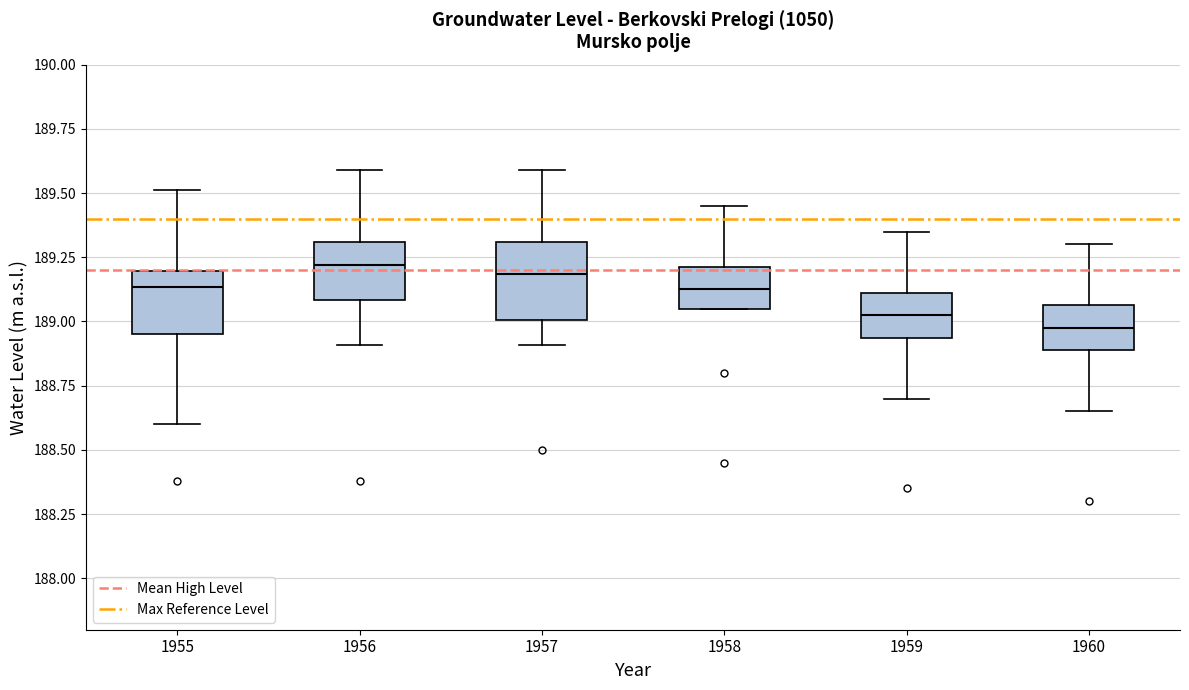

Reading left to right, read every box against the y-axis: the position of its median line, the range the box covers, and the ends of its whiskers. The values are not printed on the chart, so give them approximately, as read against the axis.

1955: median 189.15, box 188.95 to 189.20, whiskers 188.60 to 189.50
1956: median 189.20, box 189.10 to 189.30, whiskers 188.90 to 189.60
1957: median 189.20, box 189.00 to 189.30, whiskers 188.90 to 189.60
1958: median 189.15, box 189.05 to 189.20, whiskers 189.05 to 189.45
1959: median 189.05, box 188.95 to 189.10, whiskers 188.70 to 189.35
1960: median 189.00, box 188.90 to 189.05, whiskers 188.65 to 189.30